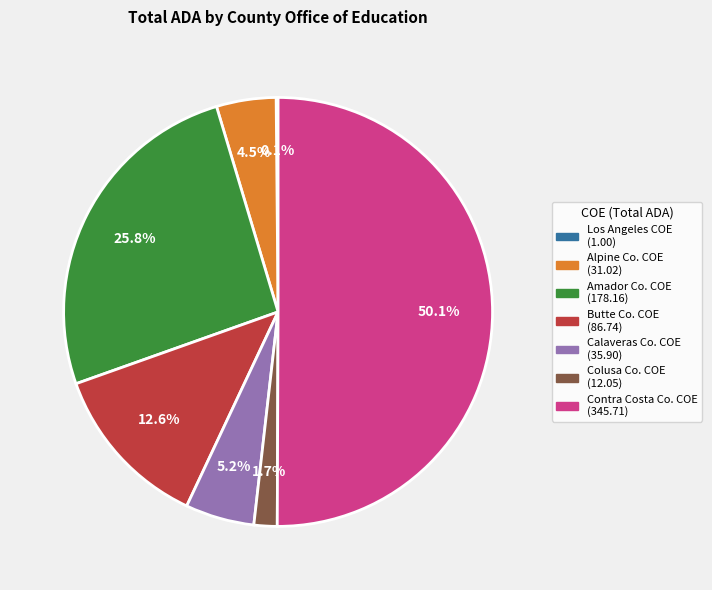

Count the number of slices in the pie.

7